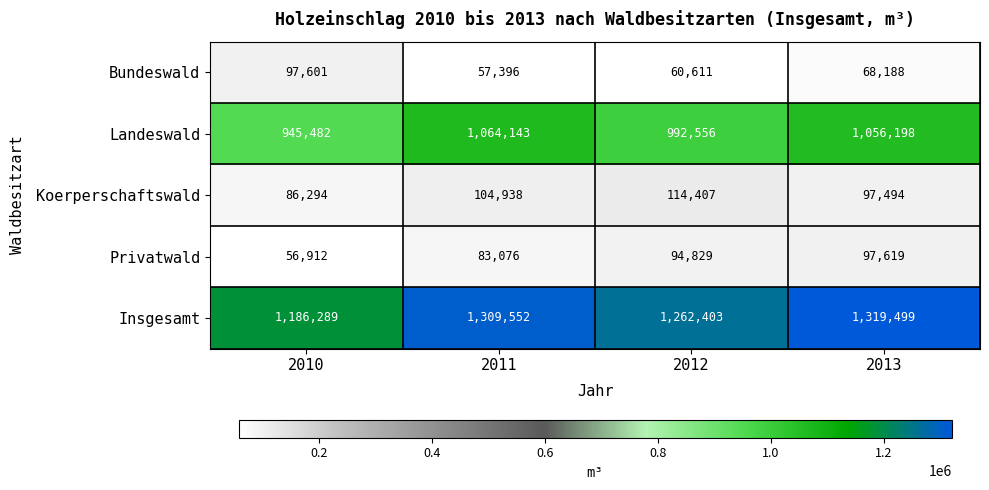

What is the approximate value of Koerperschaftswald at 2013, to the nearest 50?

97500